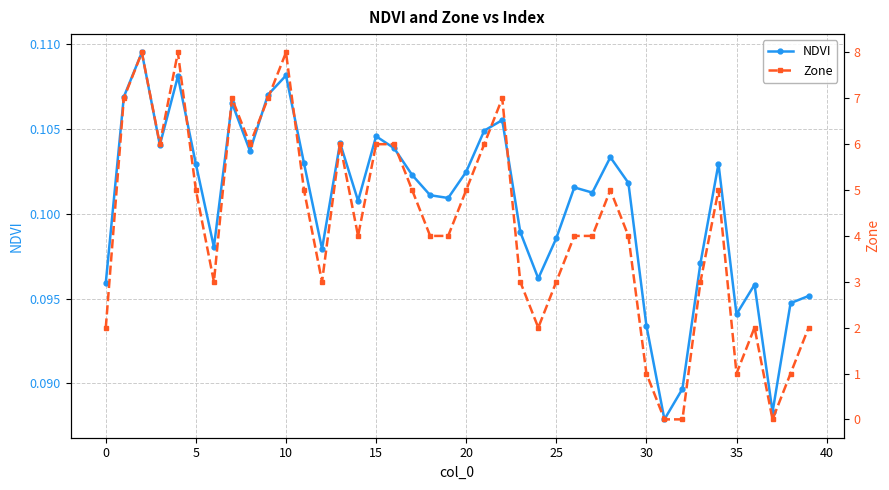

What is the total value across all series at 28?

5.1